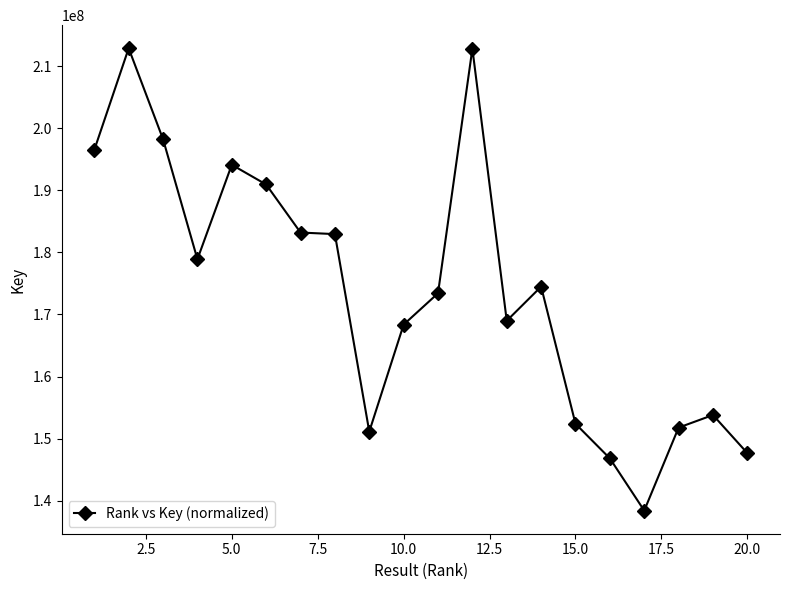

What is the difference between the maximum and minimum values?

74429166